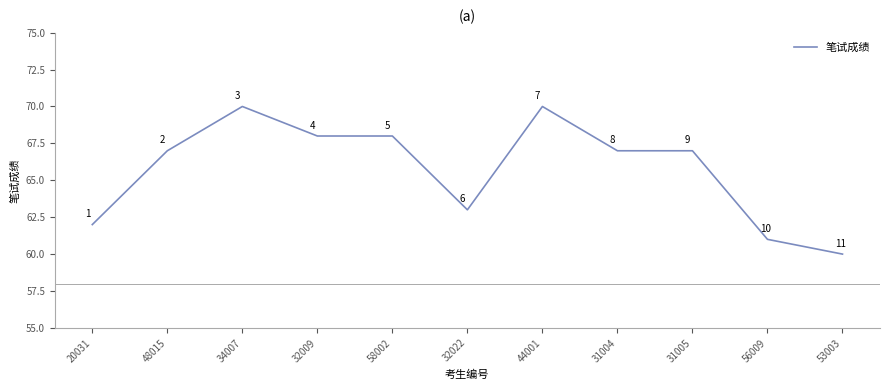

Does the chart display data point markers on the line(s)?

No